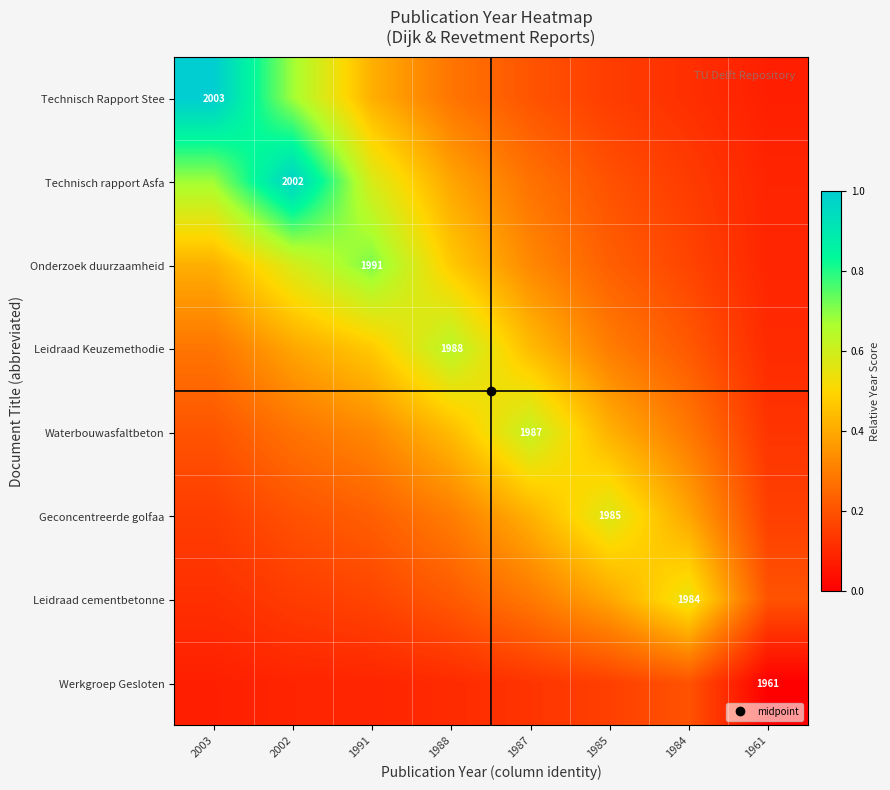

At how many categories does at least one series exceed 0?

8